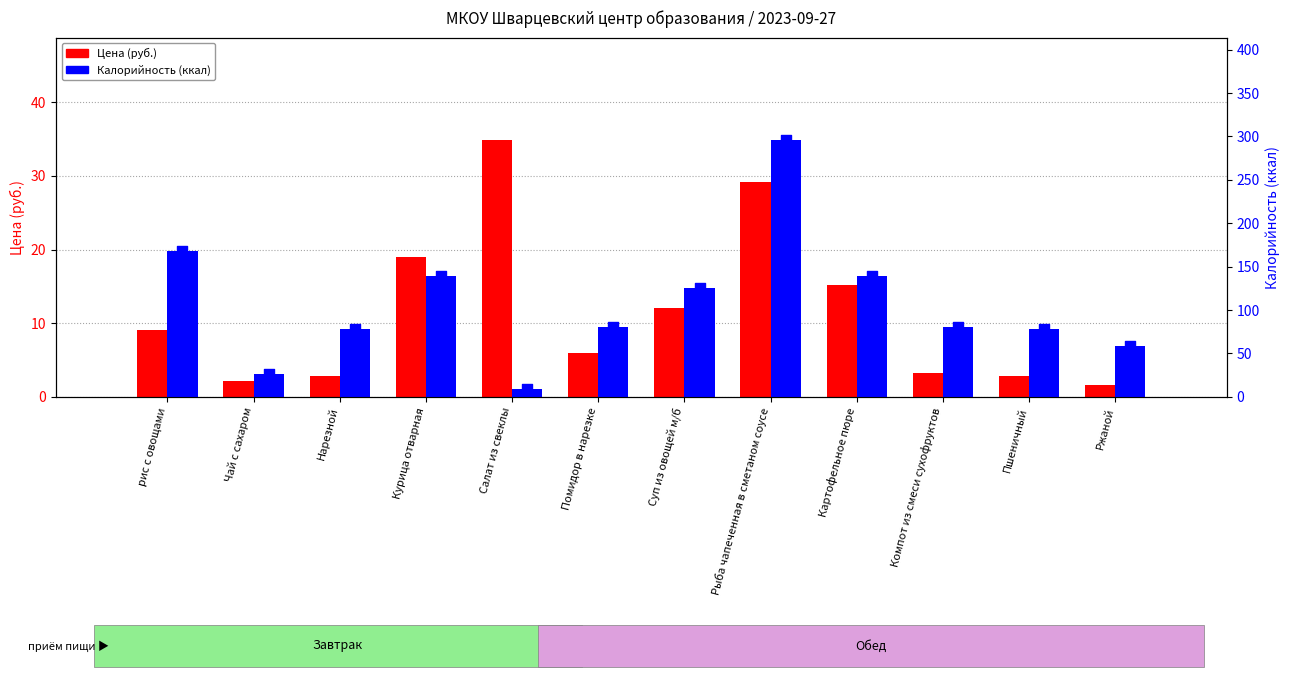

Which series reaches the maximum Y coordinate?

Калорийность (ккал)